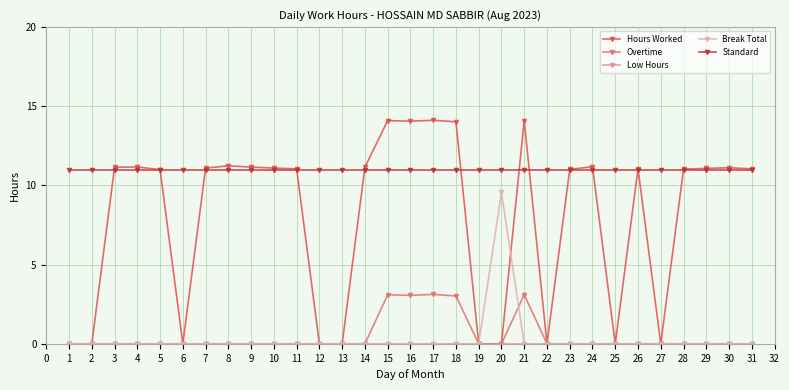

What is the difference between the highest and lowest values at 29?

11.1